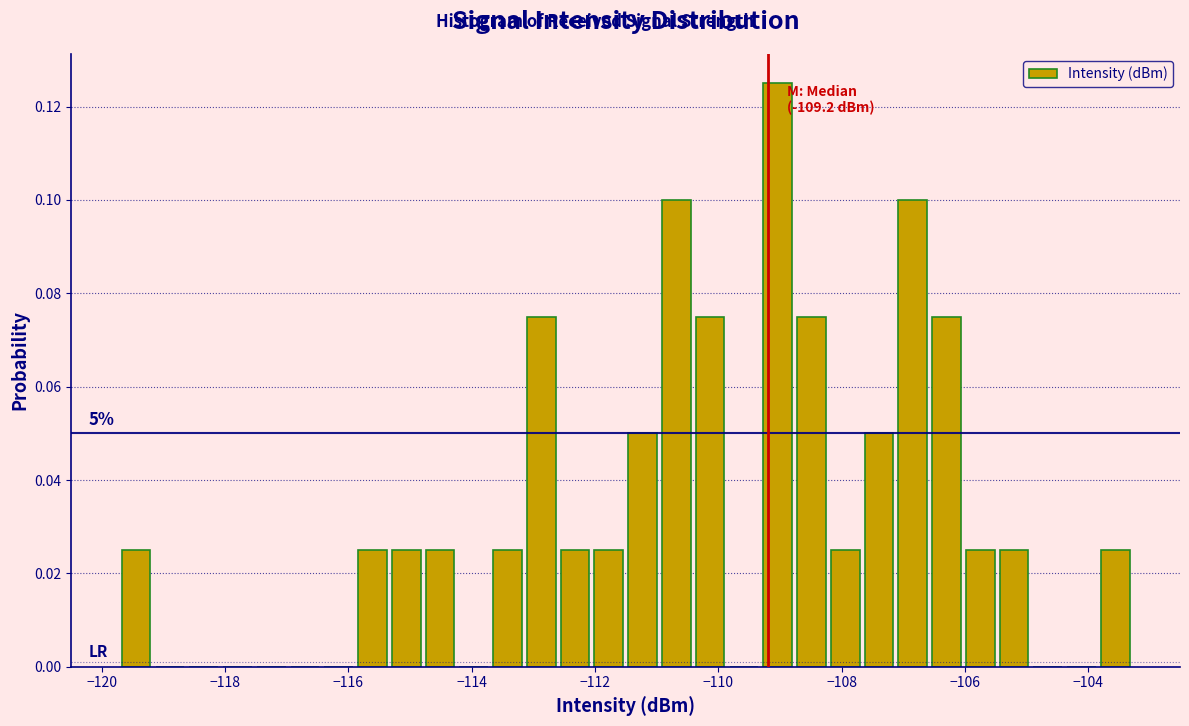

Read against the x-axis, roughly where is the centre of the tallest bar?

-109.0